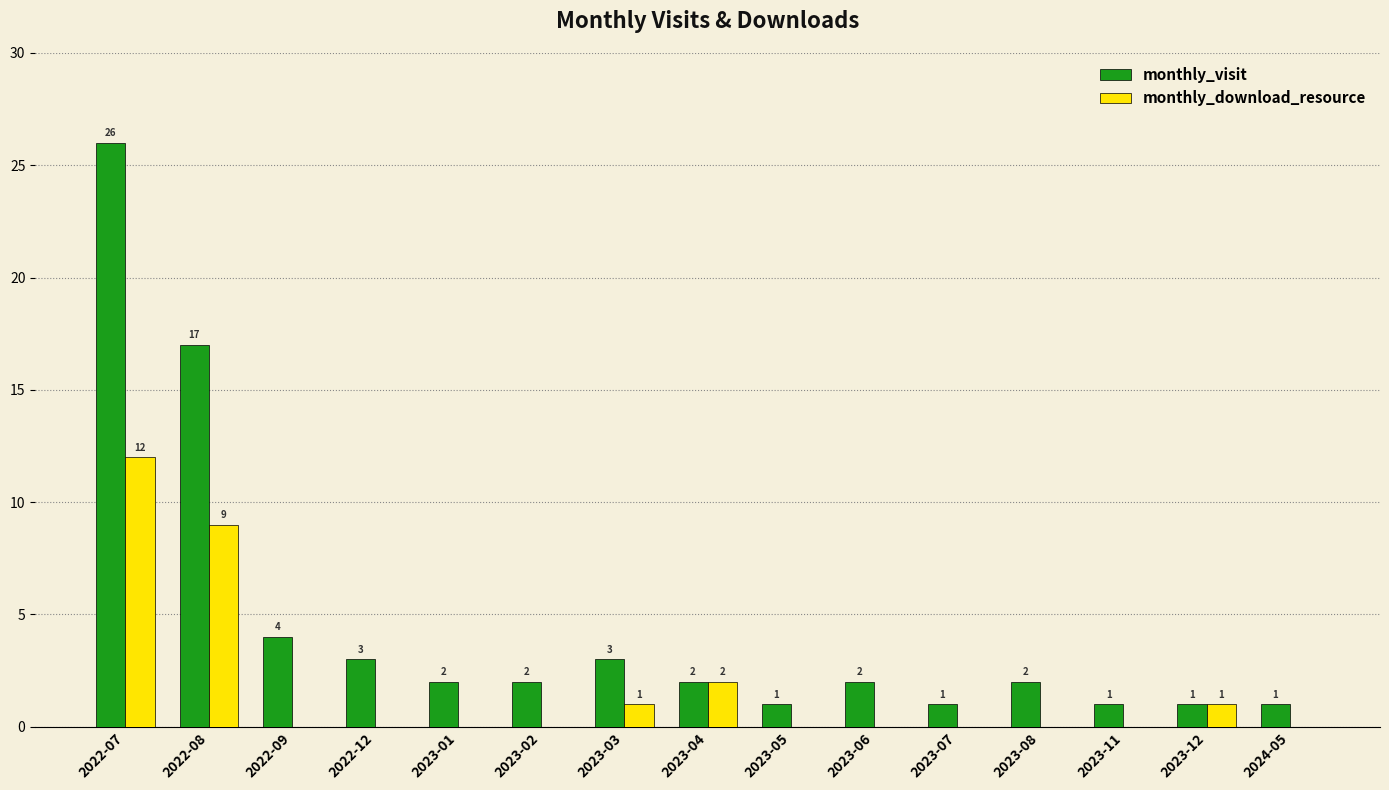

The value of monthly_download_resource at 2022-08 is 9. True or false?

True